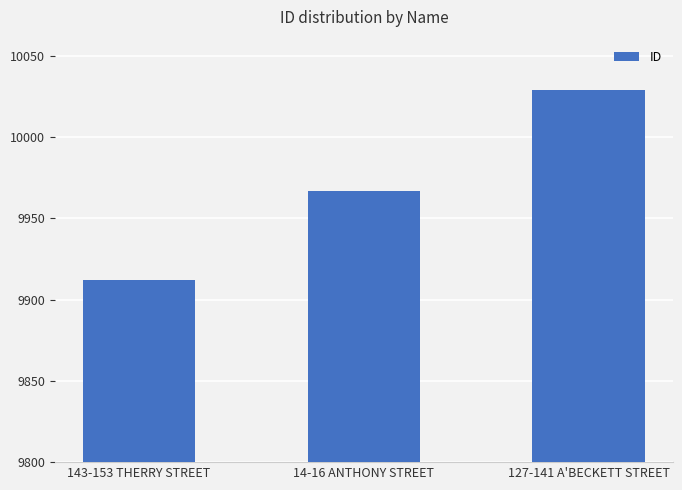

What is the ratio of the value at 14-16 ANTHONY STREET to the value at 127-141 A'BECKETT STREET?

1.0